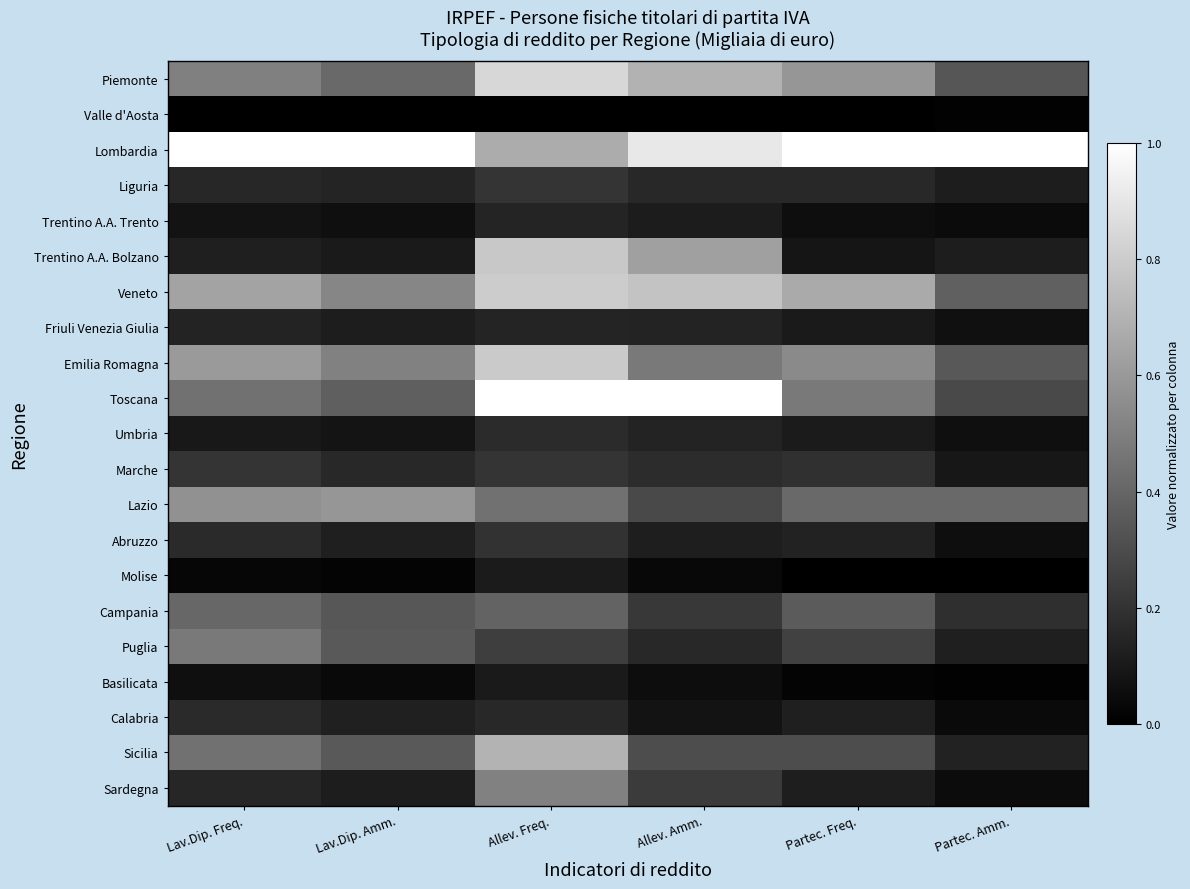

Reading left to right, transcribe all the data shown in this chart.

Piemonte: Lav.Dip. Freq.=0.5	Lav.Dip. Amm.=0.4	Allev. Freq.=0.8	Allev. Amm.=0.7	Partec. Freq.=0.6	Partec. Amm.=0.3
Valle d'Aosta: Lav.Dip. Freq.=0.0	Lav.Dip. Amm.=0.0	Allev. Freq.=0.0	Allev. Amm.=0.0	Partec. Freq.=0.0	Partec. Amm.=0.0
Lombardia: Lav.Dip. Freq.=1.0	Lav.Dip. Amm.=1.0	Allev. Freq.=0.7	Allev. Amm.=0.9	Partec. Freq.=1.0	Partec. Amm.=1.0
Liguria: Lav.Dip. Freq.=0.2	Lav.Dip. Amm.=0.1	Allev. Freq.=0.2	Allev. Amm.=0.2	Partec. Freq.=0.2	Partec. Amm.=0.1
Trentino A.A. Trento: Lav.Dip. Freq.=0.1	Lav.Dip. Amm.=0.1	Allev. Freq.=0.1	Allev. Amm.=0.1	Partec. Freq.=0.1	Partec. Amm.=0.0
Trentino A.A. Bolzano: Lav.Dip. Freq.=0.1	Lav.Dip. Amm.=0.1	Allev. Freq.=0.8	Allev. Amm.=0.6	Partec. Freq.=0.1	Partec. Amm.=0.1
Veneto: Lav.Dip. Freq.=0.6	Lav.Dip. Amm.=0.5	Allev. Freq.=0.8	Allev. Amm.=0.8	Partec. Freq.=0.7	Partec. Amm.=0.4
Friuli Venezia Giulia: Lav.Dip. Freq.=0.1	Lav.Dip. Amm.=0.1	Allev. Freq.=0.1	Allev. Amm.=0.1	Partec. Freq.=0.1	Partec. Amm.=0.1
Emilia Romagna: Lav.Dip. Freq.=0.6	Lav.Dip. Amm.=0.5	Allev. Freq.=0.8	Allev. Amm.=0.5	Partec. Freq.=0.5	Partec. Amm.=0.3
Toscana: Lav.Dip. Freq.=0.4	Lav.Dip. Amm.=0.4	Allev. Freq.=1.0	Allev. Amm.=1.0	Partec. Freq.=0.5	Partec. Amm.=0.3
Umbria: Lav.Dip. Freq.=0.1	Lav.Dip. Amm.=0.1	Allev. Freq.=0.2	Allev. Amm.=0.1	Partec. Freq.=0.1	Partec. Amm.=0.1
Marche: Lav.Dip. Freq.=0.2	Lav.Dip. Amm.=0.2	Allev. Freq.=0.2	Allev. Amm.=0.2	Partec. Freq.=0.2	Partec. Amm.=0.1
Lazio: Lav.Dip. Freq.=0.6	Lav.Dip. Amm.=0.6	Allev. Freq.=0.4	Allev. Amm.=0.3	Partec. Freq.=0.4	Partec. Amm.=0.4
Abruzzo: Lav.Dip. Freq.=0.2	Lav.Dip. Amm.=0.1	Allev. Freq.=0.2	Allev. Amm.=0.1	Partec. Freq.=0.1	Partec. Amm.=0.1
Molise: Lav.Dip. Freq.=0.0	Lav.Dip. Amm.=0.0	Allev. Freq.=0.1	Allev. Amm.=0.0	Partec. Freq.=0.0	Partec. Amm.=0.0
Campania: Lav.Dip. Freq.=0.4	Lav.Dip. Amm.=0.3	Allev. Freq.=0.4	Allev. Amm.=0.2	Partec. Freq.=0.4	Partec. Amm.=0.2
Puglia: Lav.Dip. Freq.=0.5	Lav.Dip. Amm.=0.4	Allev. Freq.=0.2	Allev. Amm.=0.2	Partec. Freq.=0.3	Partec. Amm.=0.1
Basilicata: Lav.Dip. Freq.=0.1	Lav.Dip. Amm.=0.0	Allev. Freq.=0.1	Allev. Amm.=0.1	Partec. Freq.=0.0	Partec. Amm.=0.0
Calabria: Lav.Dip. Freq.=0.2	Lav.Dip. Amm.=0.1	Allev. Freq.=0.2	Allev. Amm.=0.1	Partec. Freq.=0.1	Partec. Amm.=0.0
Sicilia: Lav.Dip. Freq.=0.4	Lav.Dip. Amm.=0.4	Allev. Freq.=0.7	Allev. Amm.=0.3	Partec. Freq.=0.3	Partec. Amm.=0.1
Sardegna: Lav.Dip. Freq.=0.1	Lav.Dip. Amm.=0.1	Allev. Freq.=0.5	Allev. Amm.=0.2	Partec. Freq.=0.1	Partec. Amm.=0.0